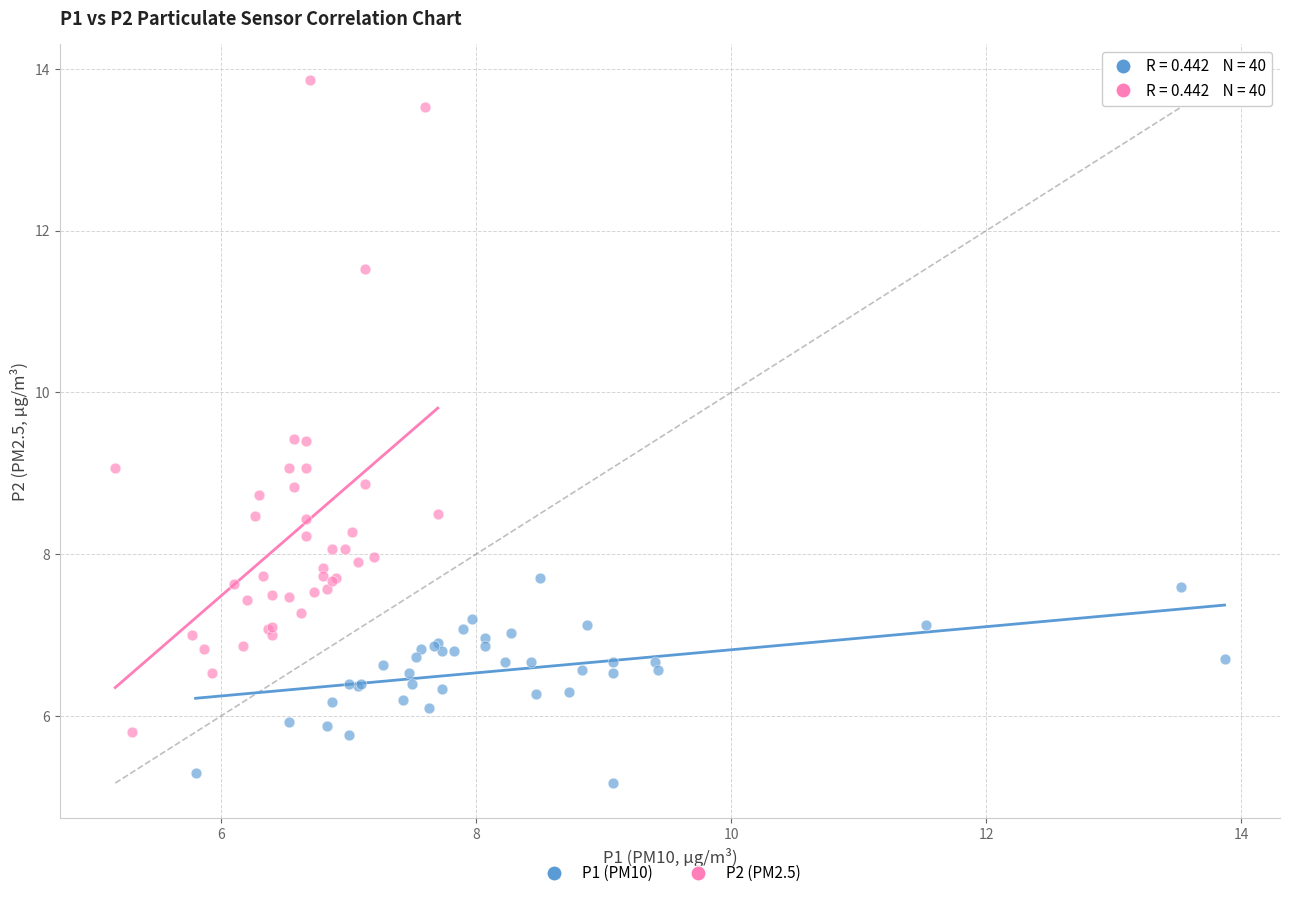

Which series contains the highest Y value?

P2 (PM2.5)